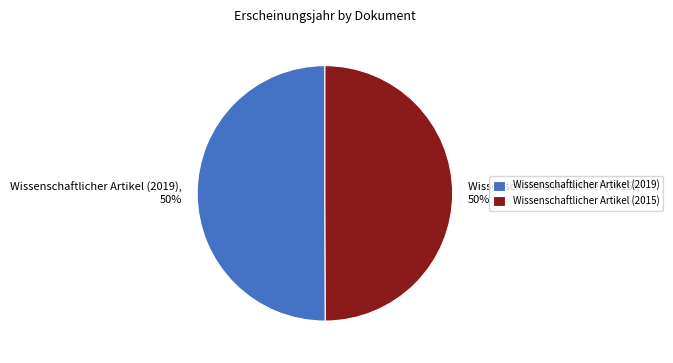

What percentage is the Wissenschaftlicher Artikel (2019) slice, to the nearest percent?

50%